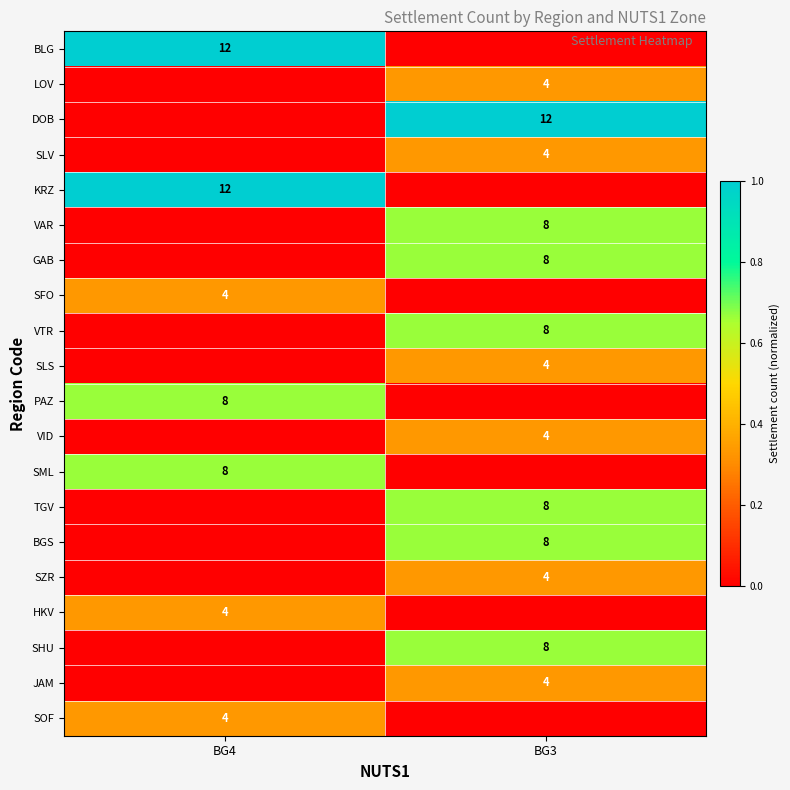

Which label corresponds to the largest value in the chart?

BG4